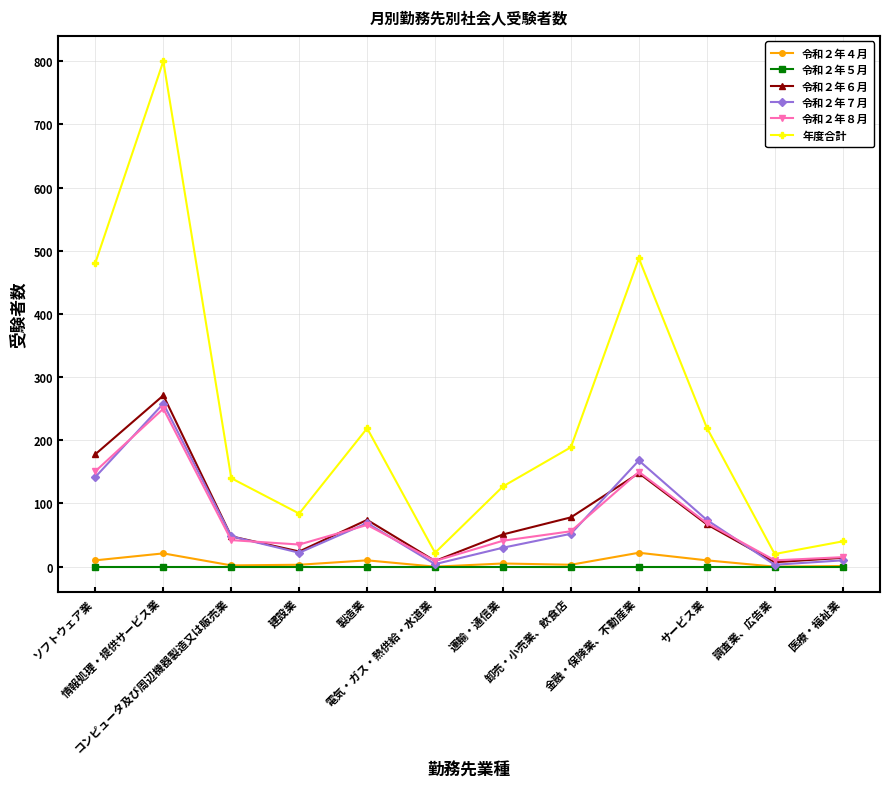

How many interior local valleys does the 年度合計 series have?

3